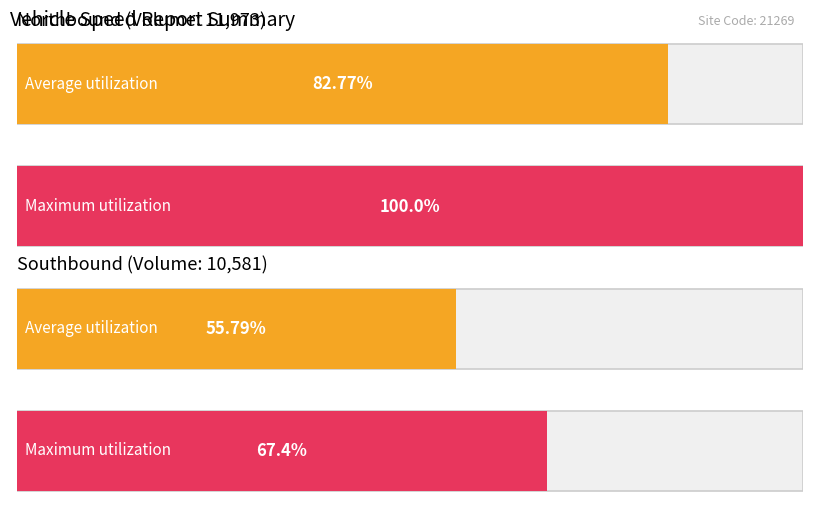

True or false: Southbound has a value of 1664 at 85+.

False